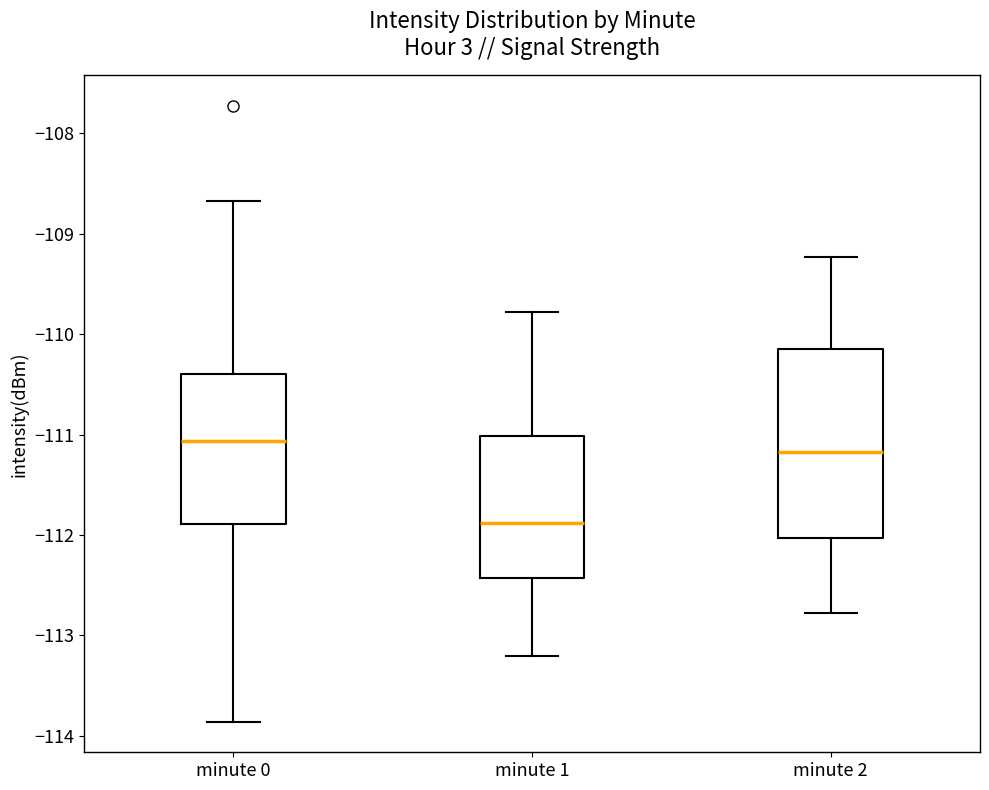

Reading left to right, read every box against the y-axis: the position of its median line, the range the box covers, and the ends of its whiskers. The values are not printed on the chart, so give them approximately, as read against the axis.

minute 0: median -111.1, box -111.9 to -110.4, whiskers -113.9 to -108.7
minute 1: median -111.9, box -112.4 to -111.0, whiskers -113.2 to -109.8
minute 2: median -111.2, box -112.0 to -110.1, whiskers -112.8 to -109.2